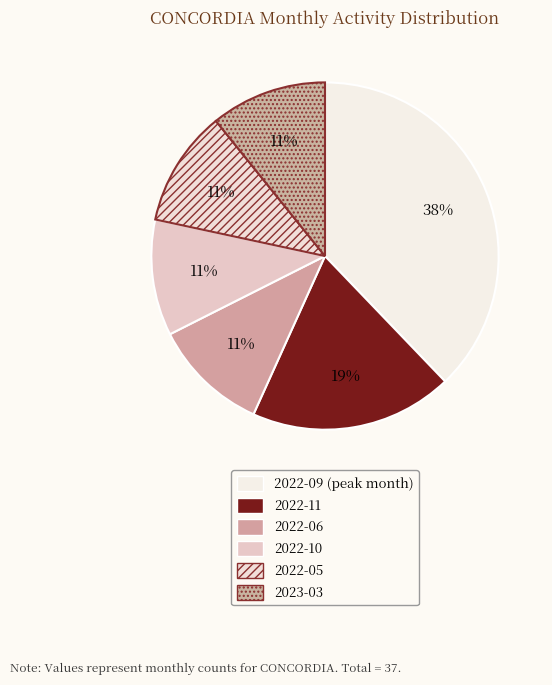

What portion of the pie excludes 2022-10?

89.2%